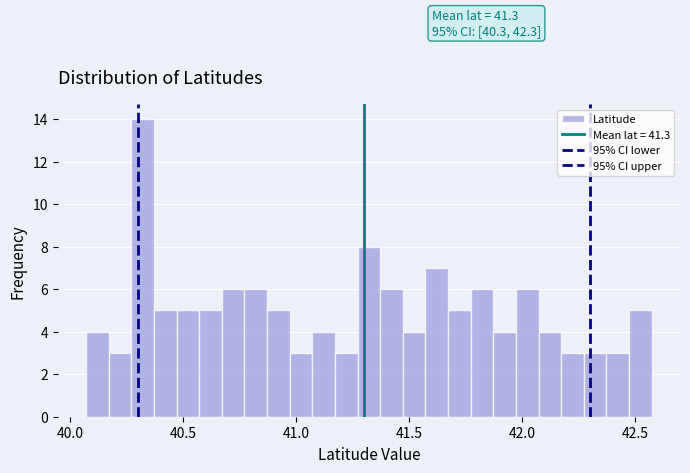

Around what value on the x-axis is the tallest bar? Give the approximate position of its centre, as read against the axis.

40.30